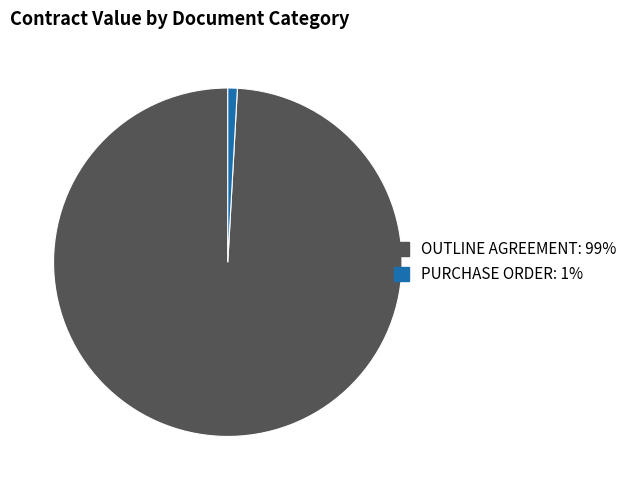

Between OUTLINE AGREEMENT and PURCHASE ORDER, which is larger?

OUTLINE AGREEMENT